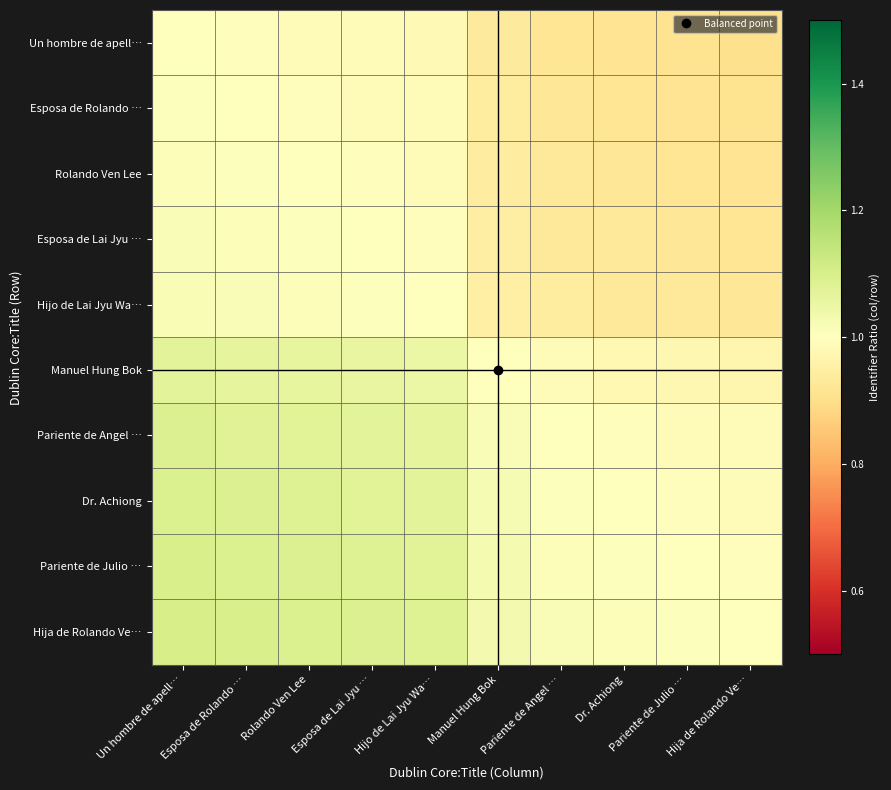

Reading left to right, list all the values displayed in this chart.

Un hombre de apell…: Un hombre de apell…=1.0	Esposa de Rolando …=1.0	Rolando Ven Lee=1.0	Esposa de Lai Jyu …=1.0	Hijo de Lai Jyu Wa…=1.0	Manuel Hung Bok=0.9	Pariente de Angel …=0.9	Dr. Achiong=0.9	Pariente de Julio …=0.9	Hija de Rolando Ve…=0.9
Esposa de Rolando …: Un hombre de apell…=1.0	Esposa de Rolando …=1.0	Rolando Ven Lee=1.0	Esposa de Lai Jyu …=1.0	Hijo de Lai Jyu Wa…=1.0	Manuel Hung Bok=0.9	Pariente de Angel …=0.9	Dr. Achiong=0.9	Pariente de Julio …=0.9	Hija de Rolando Ve…=0.9
Rolando Ven Lee: Un hombre de apell…=1.0	Esposa de Rolando …=1.0	Rolando Ven Lee=1.0	Esposa de Lai Jyu …=1.0	Hijo de Lai Jyu Wa…=1.0	Manuel Hung Bok=0.9	Pariente de Angel …=0.9	Dr. Achiong=0.9	Pariente de Julio …=0.9	Hija de Rolando Ve…=0.9
Esposa de Lai Jyu …: Un hombre de apell…=1.0	Esposa de Rolando …=1.0	Rolando Ven Lee=1.0	Esposa de Lai Jyu …=1.0	Hijo de Lai Jyu Wa…=1.0	Manuel Hung Bok=0.9	Pariente de Angel …=0.9	Dr. Achiong=0.9	Pariente de Julio …=0.9	Hija de Rolando Ve…=0.9
Hijo de Lai Jyu Wa…: Un hombre de apell…=1.0	Esposa de Rolando …=1.0	Rolando Ven Lee=1.0	Esposa de Lai Jyu …=1.0	Hijo de Lai Jyu Wa…=1.0	Manuel Hung Bok=1.0	Pariente de Angel …=0.9	Dr. Achiong=0.9	Pariente de Julio …=0.9	Hija de Rolando Ve…=0.9
Manuel Hung Bok: Un hombre de apell…=1.1	Esposa de Rolando …=1.1	Rolando Ven Lee=1.1	Esposa de Lai Jyu …=1.1	Hijo de Lai Jyu Wa…=1.1	Manuel Hung Bok=1.0	Pariente de Angel …=1.0	Dr. Achiong=1.0	Pariente de Julio …=1.0	Hija de Rolando Ve…=1.0
Pariente de Angel …: Un hombre de apell…=1.1	Esposa de Rolando …=1.1	Rolando Ven Lee=1.1	Esposa de Lai Jyu …=1.1	Hijo de Lai Jyu Wa…=1.1	Manuel Hung Bok=1.0	Pariente de Angel …=1.0	Dr. Achiong=1.0	Pariente de Julio …=1.0	Hija de Rolando Ve…=1.0
Dr. Achiong: Un hombre de apell…=1.1	Esposa de Rolando …=1.1	Rolando Ven Lee=1.1	Esposa de Lai Jyu …=1.1	Hijo de Lai Jyu Wa…=1.1	Manuel Hung Bok=1.0	Pariente de Angel …=1.0	Dr. Achiong=1.0	Pariente de Julio …=1.0	Hija de Rolando Ve…=1.0
Pariente de Julio …: Un hombre de apell…=1.1	Esposa de Rolando …=1.1	Rolando Ven Lee=1.1	Esposa de Lai Jyu …=1.1	Hijo de Lai Jyu Wa…=1.1	Manuel Hung Bok=1.0	Pariente de Angel …=1.0	Dr. Achiong=1.0	Pariente de Julio …=1.0	Hija de Rolando Ve…=1.0
Hija de Rolando Ve…: Un hombre de apell…=1.1	Esposa de Rolando …=1.1	Rolando Ven Lee=1.1	Esposa de Lai Jyu …=1.1	Hijo de Lai Jyu Wa…=1.1	Manuel Hung Bok=1.0	Pariente de Angel …=1.0	Dr. Achiong=1.0	Pariente de Julio …=1.0	Hija de Rolando Ve…=1.0